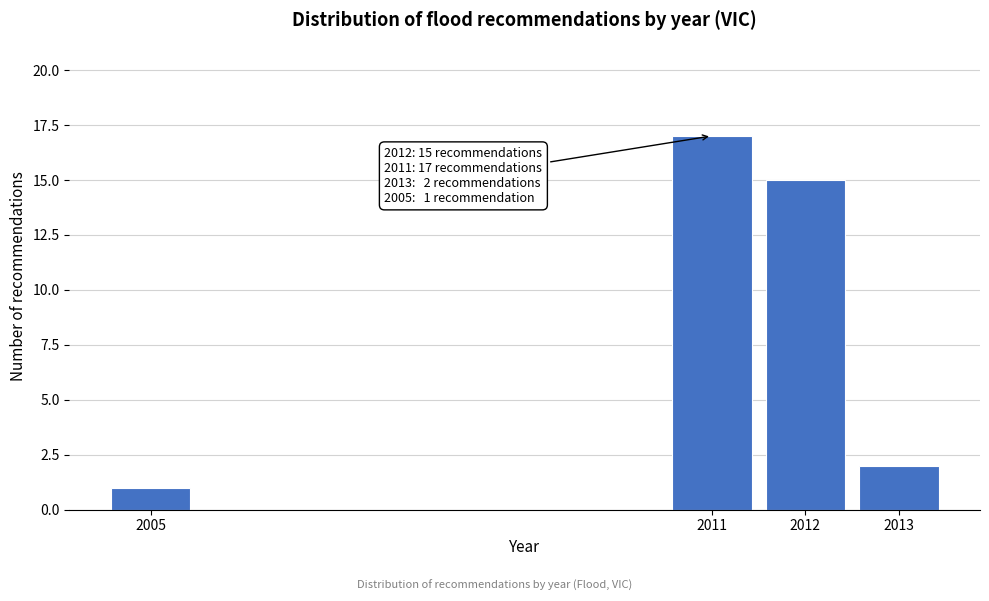

Reading left to right, transcribe all the data shown in this chart.

1	17	15	2